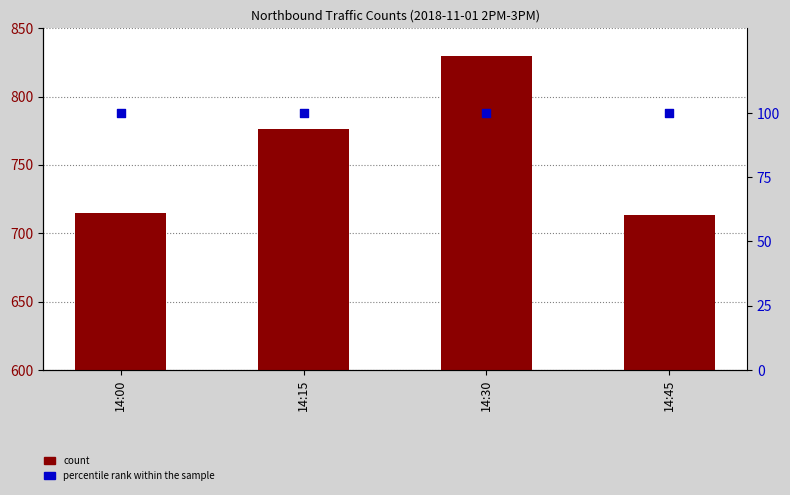

What are all the series names shown in the legend?

count, percentile rank within the sample